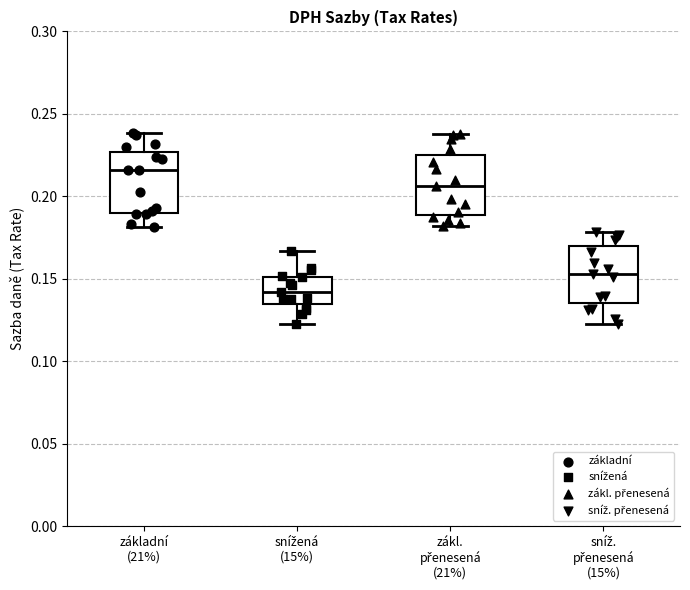

Where is the lower edge of the box for snížená (15%) on the y-axis? The values are not printed on the chart, so give them approximately, as read against the axis.

0.135